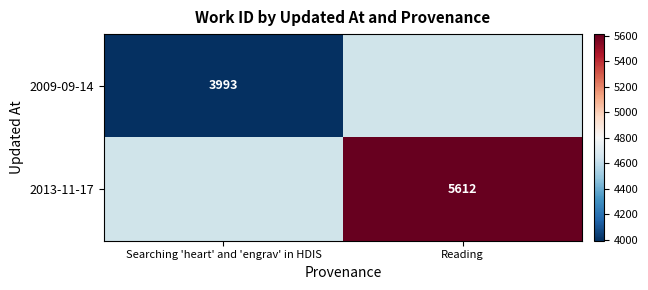

What is the sum of all 2009-09-14 values?

3993